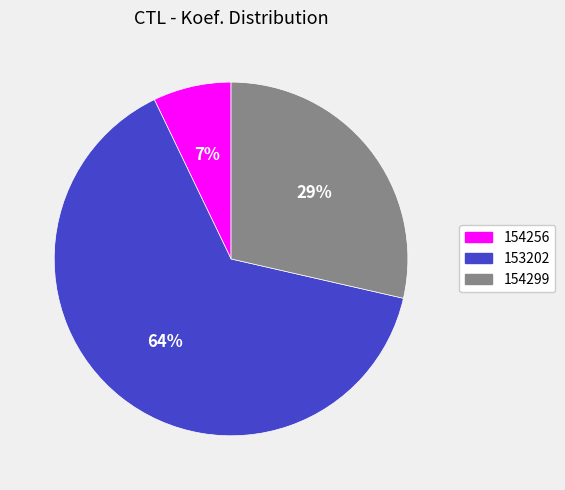

Rank the categories by value from lowest to highest.

154256, 154299, 153202